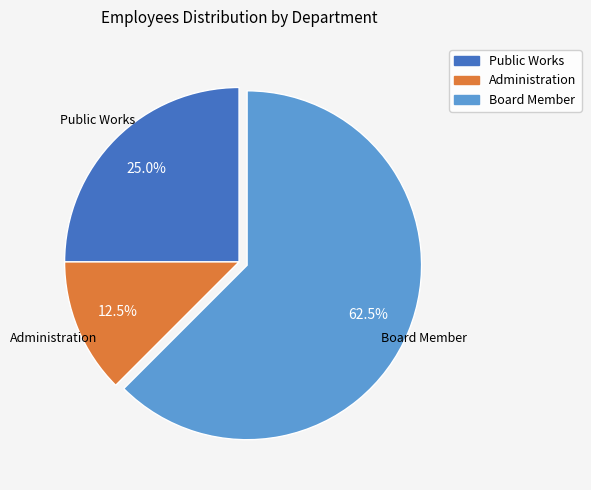

Does Board Member represent more than half of the total?

Yes